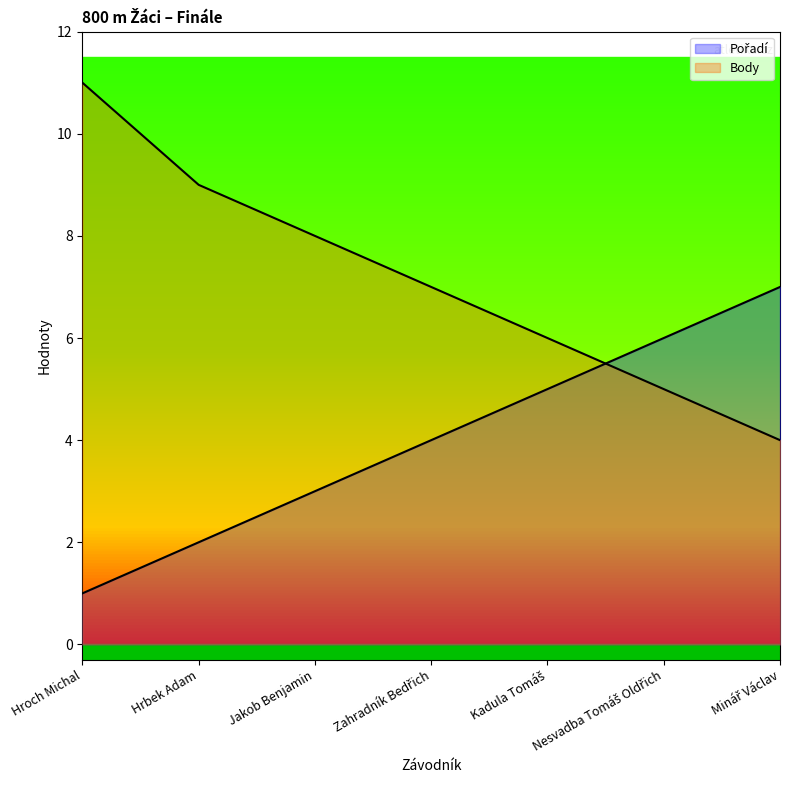

Rank the series by their maximum value, from highest to lowest.

Body, Pořadí